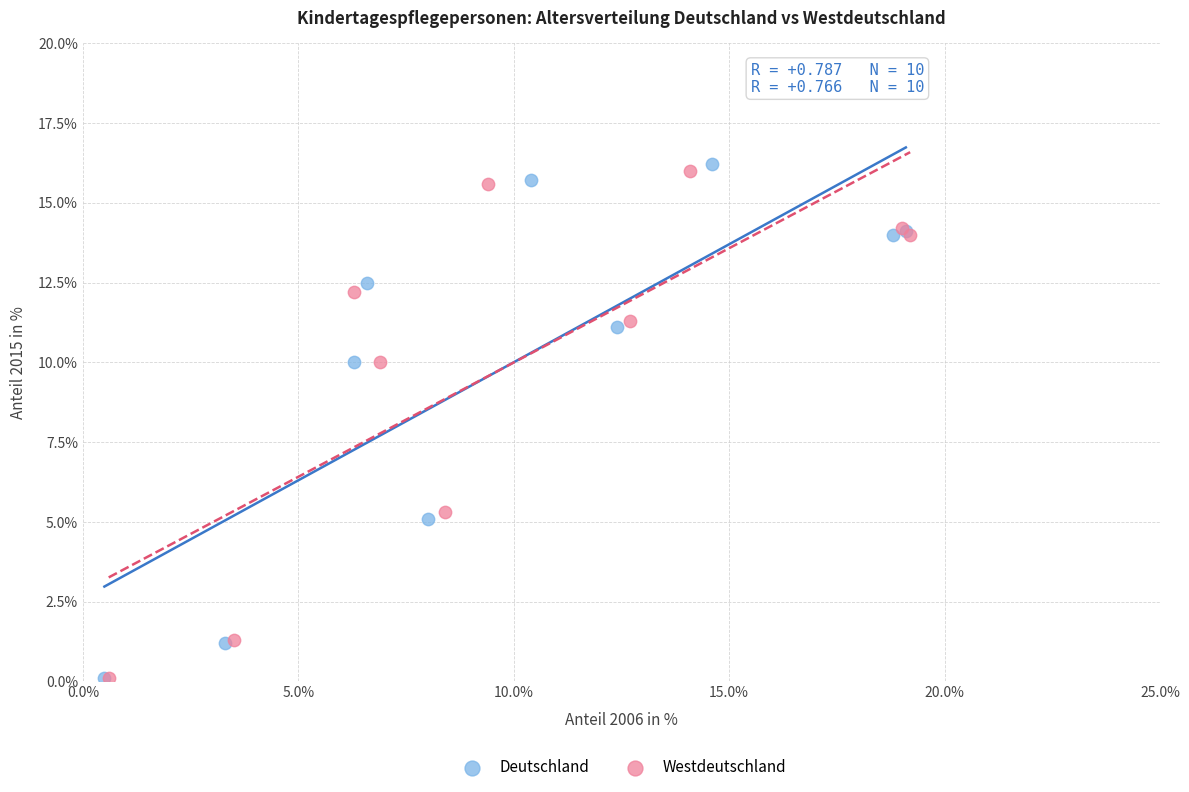

What are all the series names shown in the legend?

Deutschland, Westdeutschland